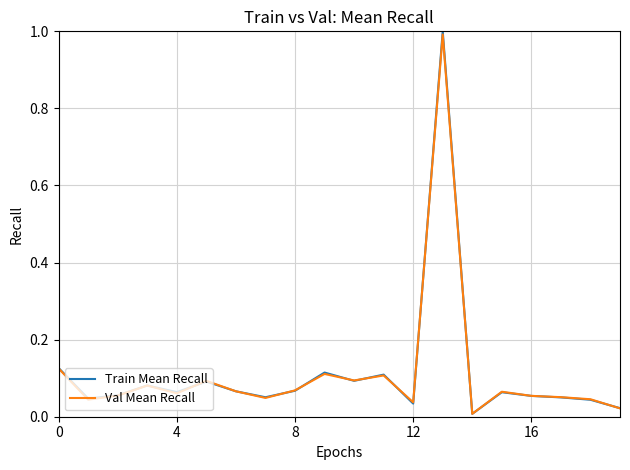

Which series has the largest range (max minus min)?

Train Mean Recall